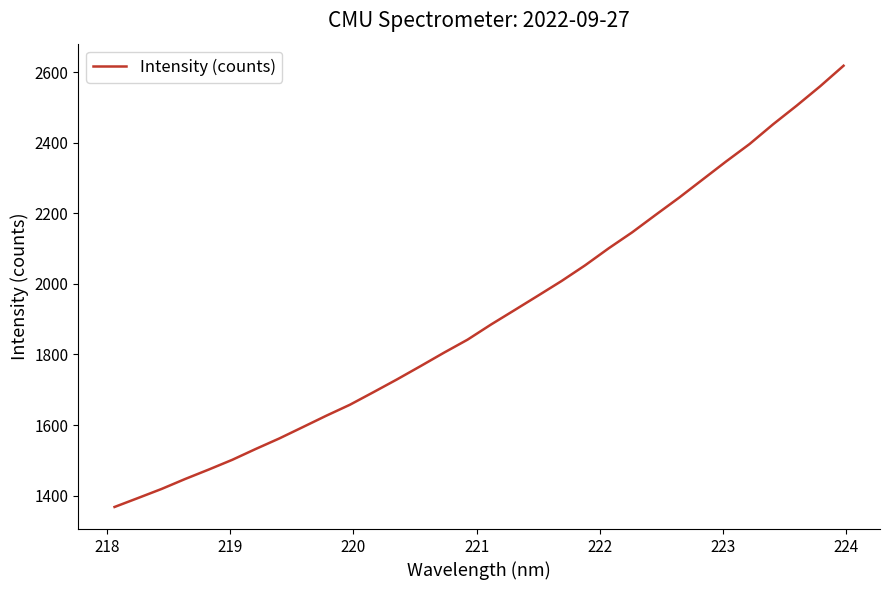

What is the difference between the maximum and minimum values?

1250.2